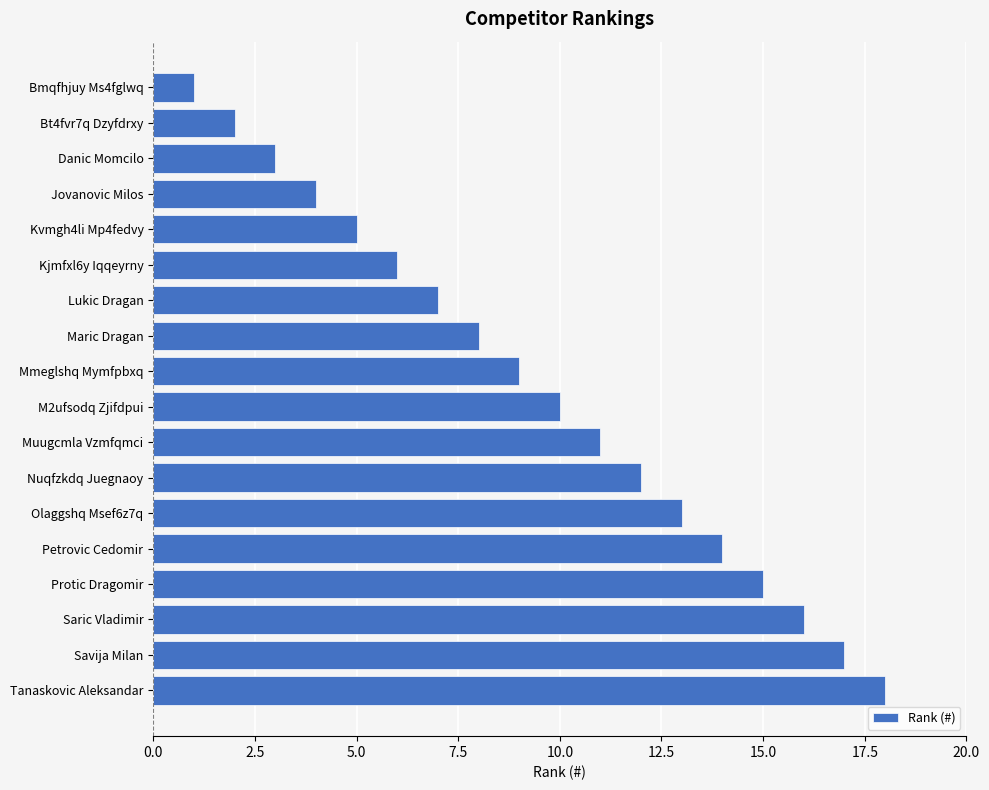

Count the number of data series in this chart.

1